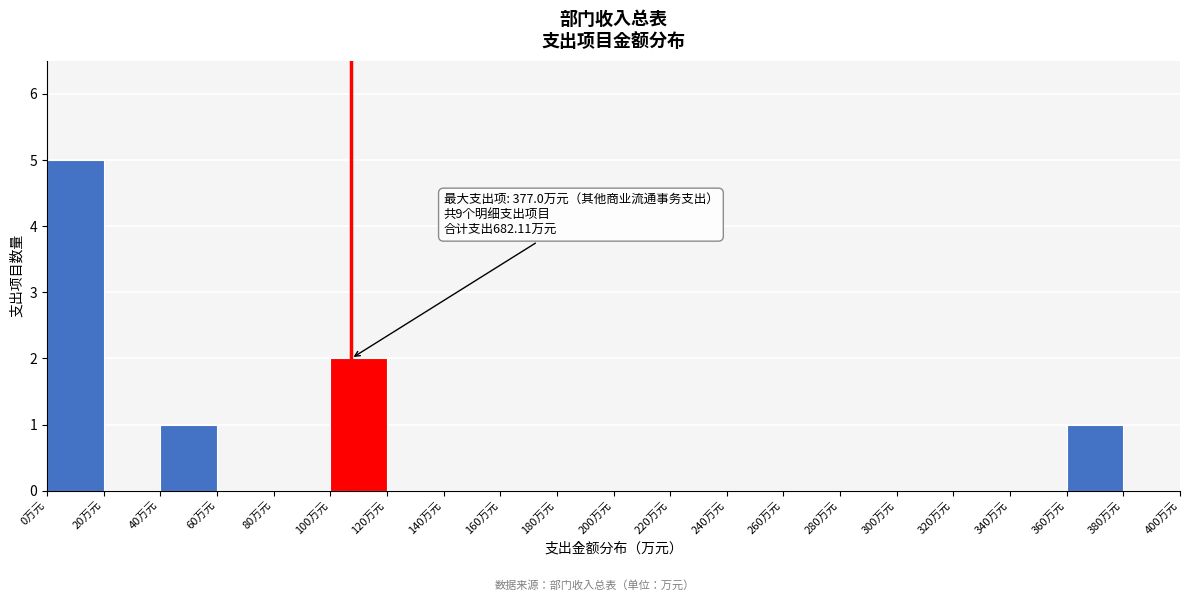

Over which range of the x-axis is the bar tallest?

0 to 20